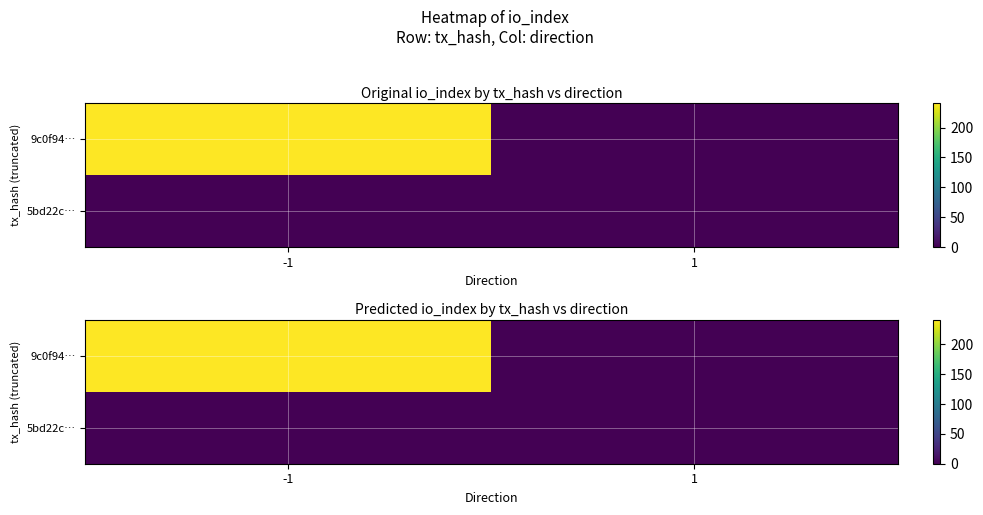

At how many categories does at least one series exceed 184?

1